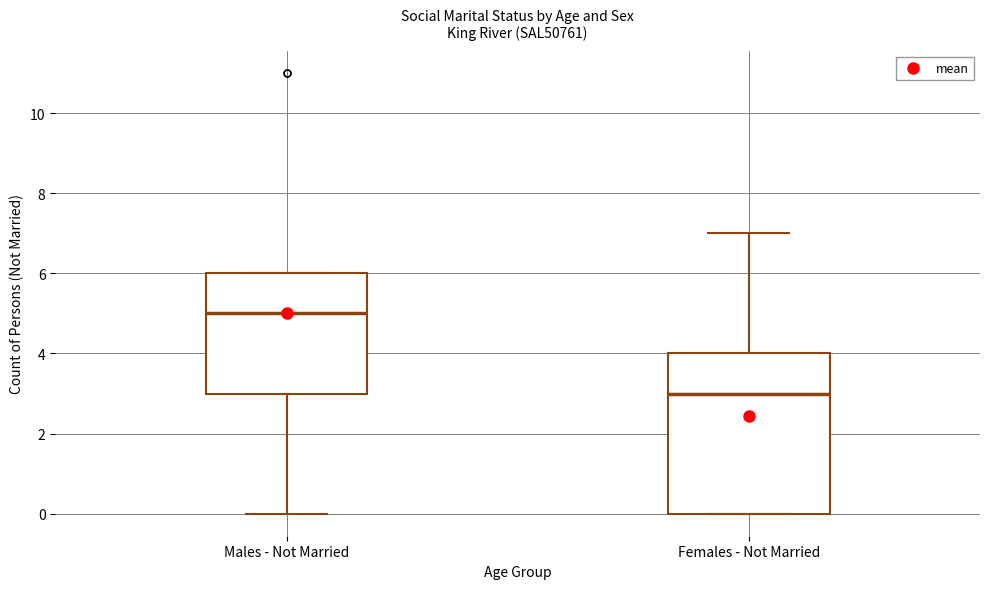

Reading left to right, transcribe this box plot: for each box, give where its median line is, the range the box spans, and where its two whiskers end, as read against the y-axis. The values are not printed on the chart, so give them approximately, as read against the axis.

Males - Not Married: median 5, box 3 to 6, whiskers 0 to 6
Females - Not Married: median 3, box 0 to 4, whiskers 0 to 7